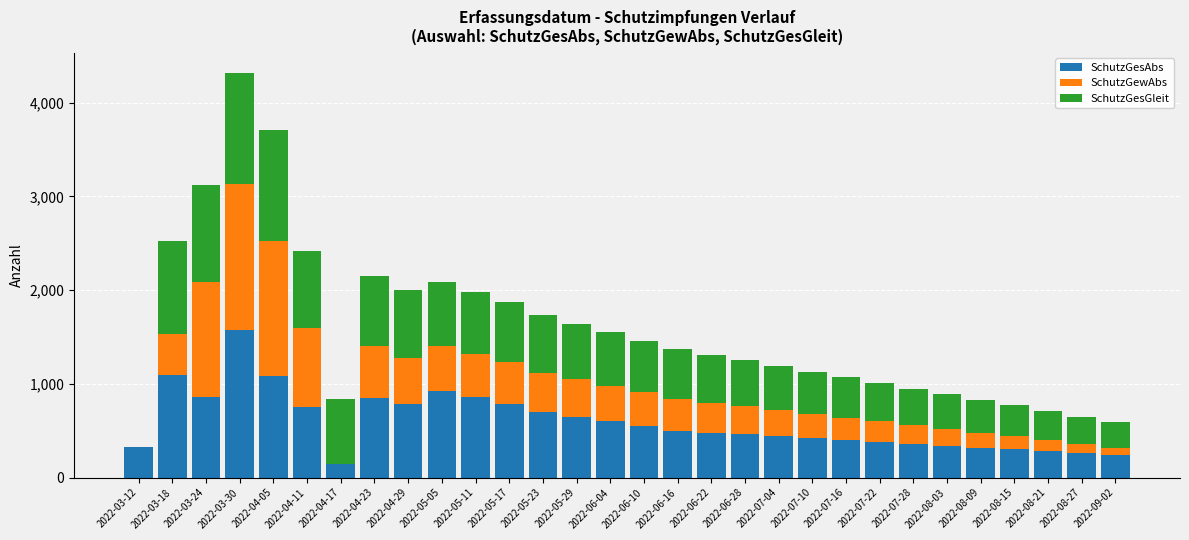

At which category is the sum across all series the highest?

2022-03-30